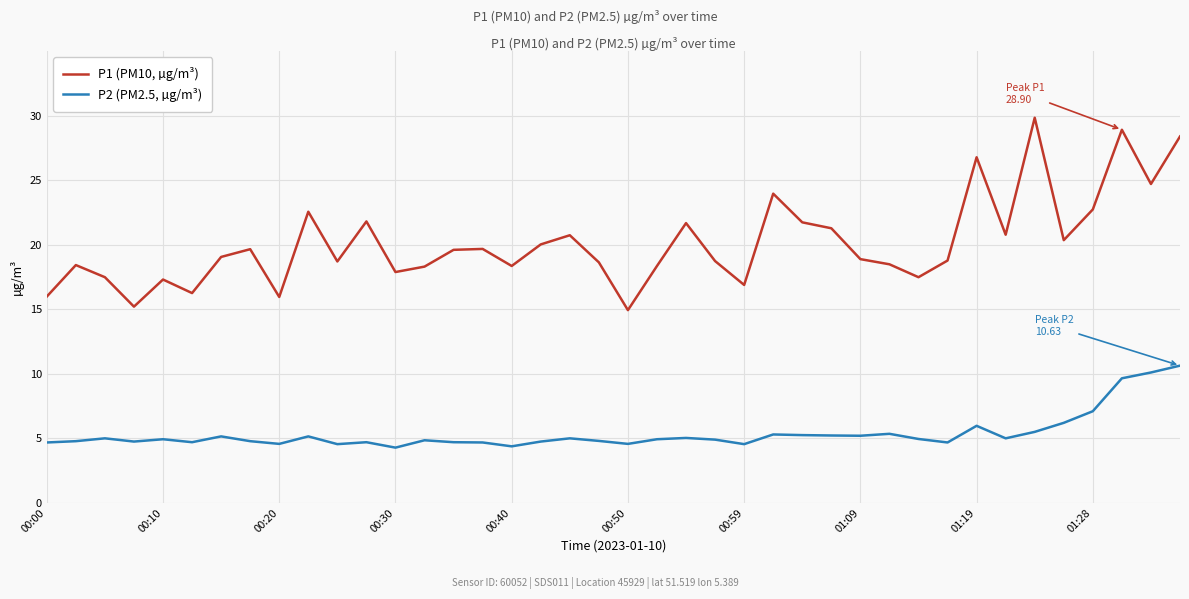

What is the lowest value of the P2 (PM2.5, µg/m³) series?

4.3